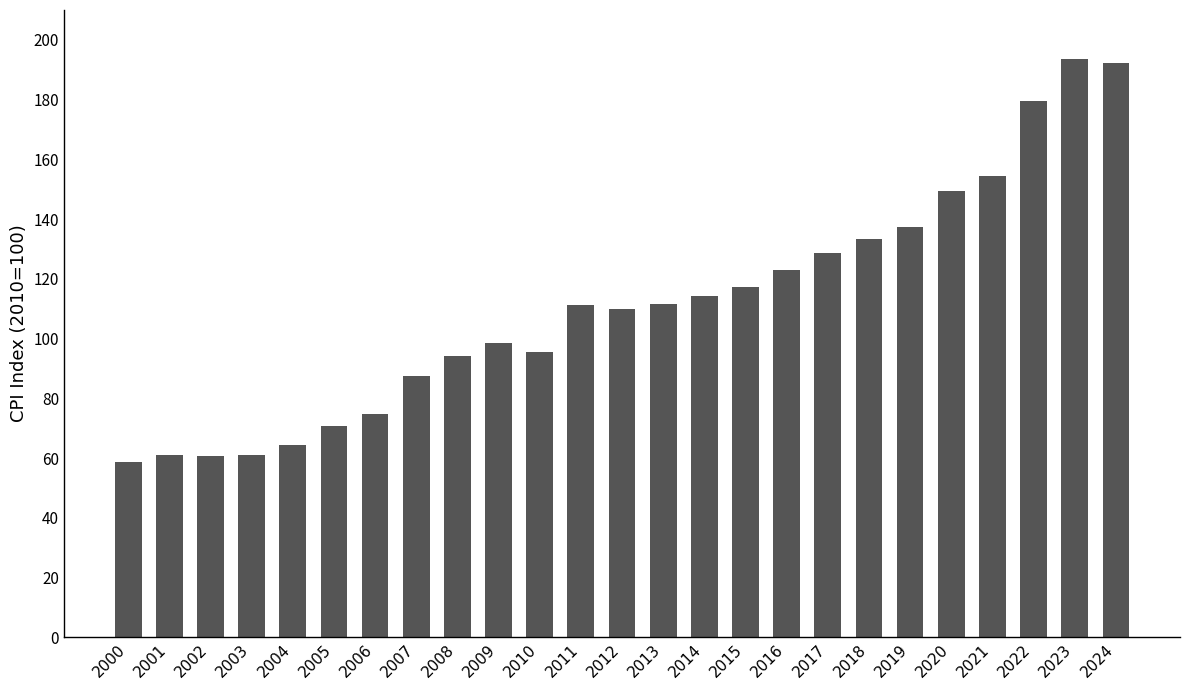

True or false: the data shows 126.7 at 2024.

False